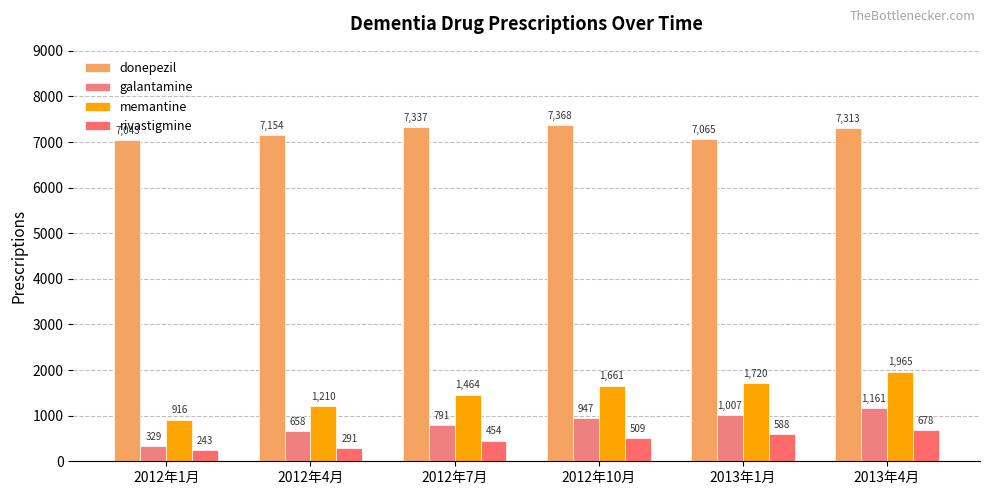

What is the lowest value of the memantine series?

916